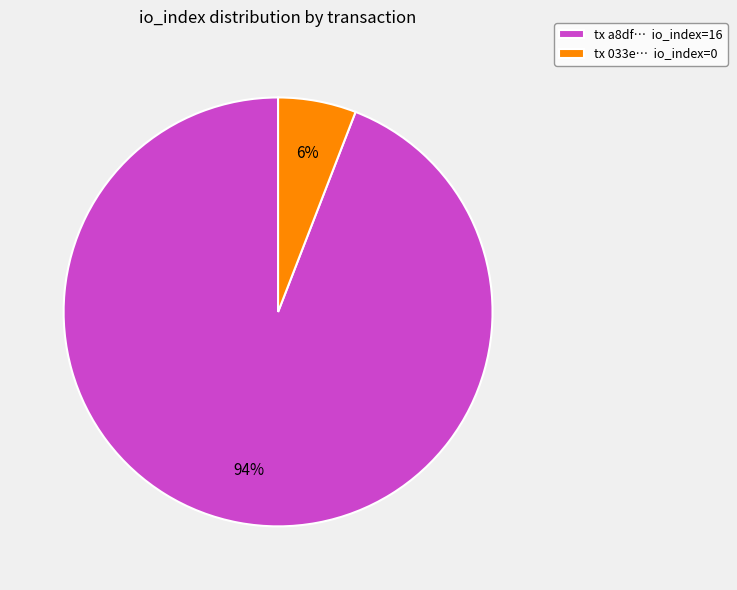

Is it true that tx a8df… io_index=16 is 94% of the pie?

True